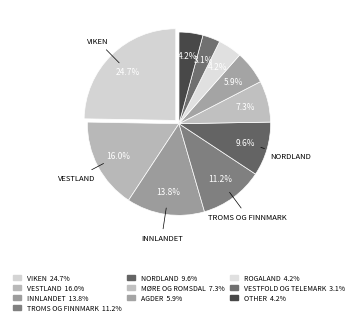

Count the number of slices in the pie.

10